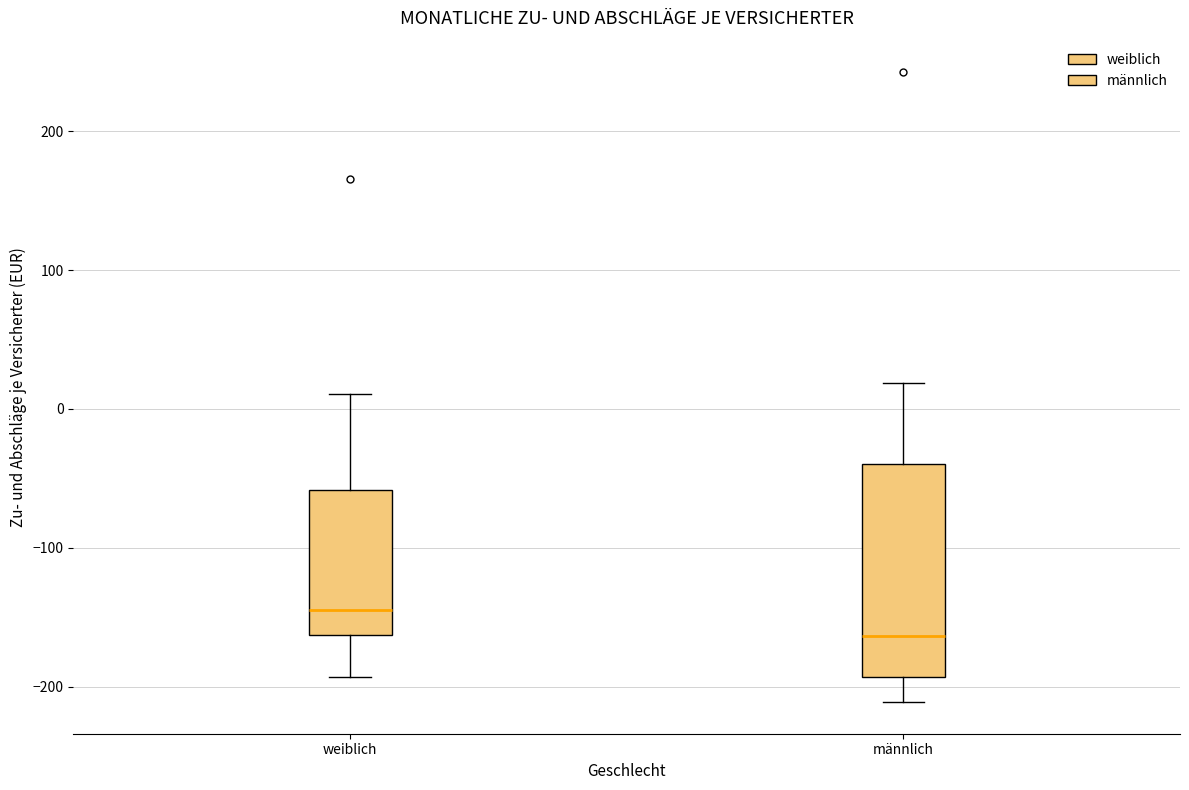

Reading left to right, read every box against the y-axis: the position of its median line, the range the box covers, and the ends of its whiskers. The values are not printed on the chart, so give them approximately, as read against the axis.

weiblich: median -140, box -160 to -60, whiskers -190 to 10
männlich: median -160, box -190 to -40, whiskers -210 to 20